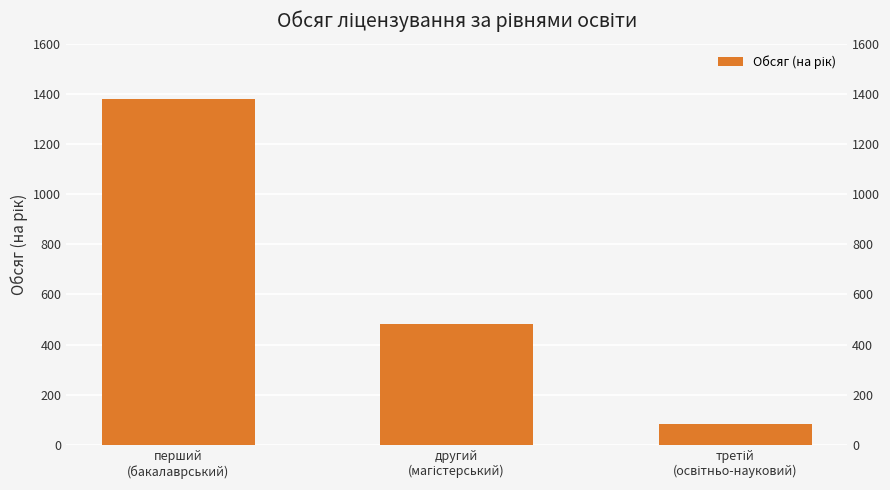

What position from the right is другий
(магістерський)?

2